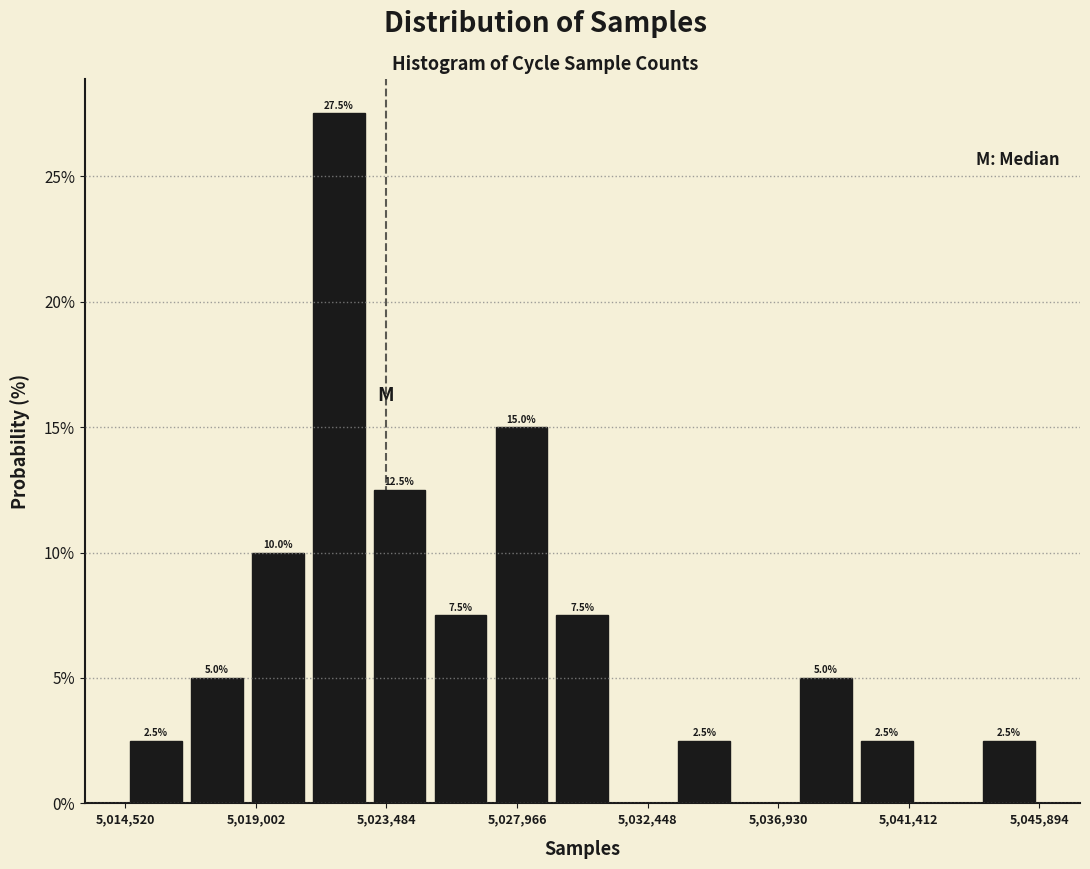

Over which range of the x-axis is the bar tallest?

5021000 to 5023000